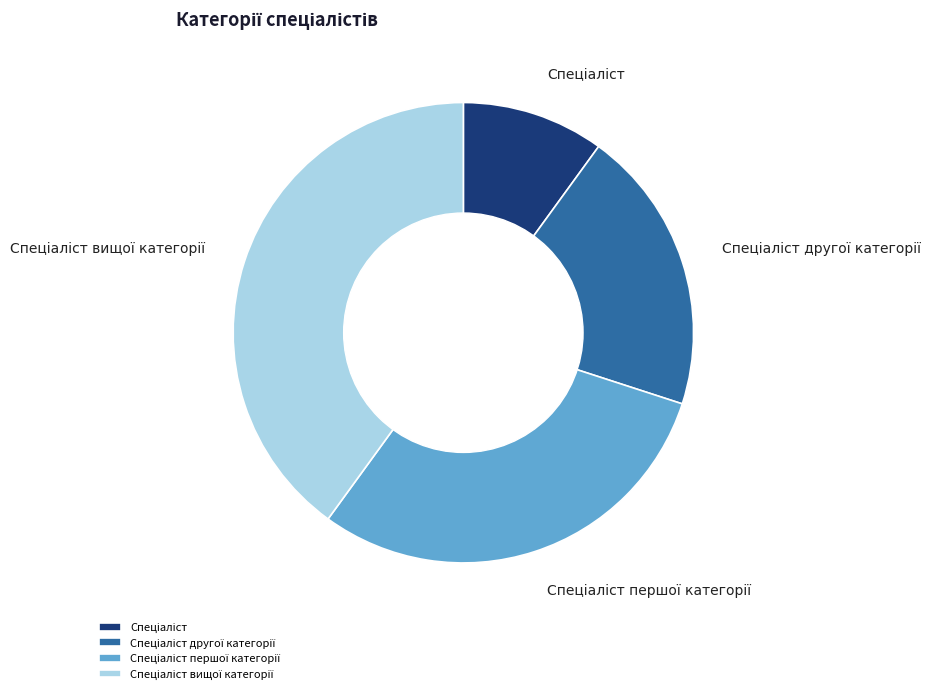

Does any single category account for the majority?

No